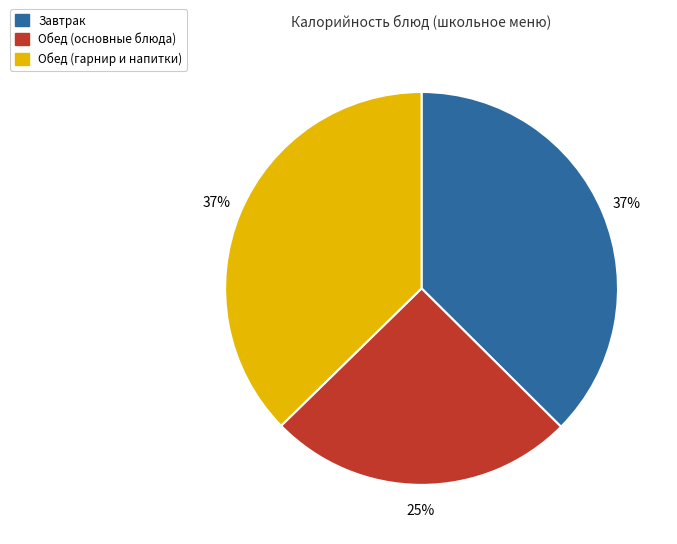

To the nearest percent, what is the difference between the largest and smallest slice percentages?

12%